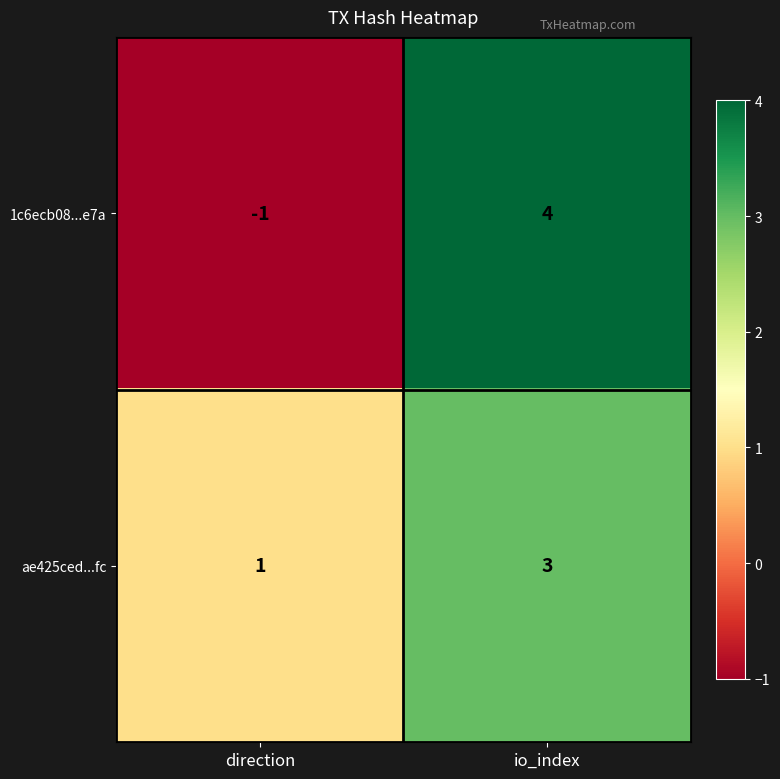

At io_index, list the series in order from smallest to largest.

ae425ced...fc, 1c6ecb08...e7a